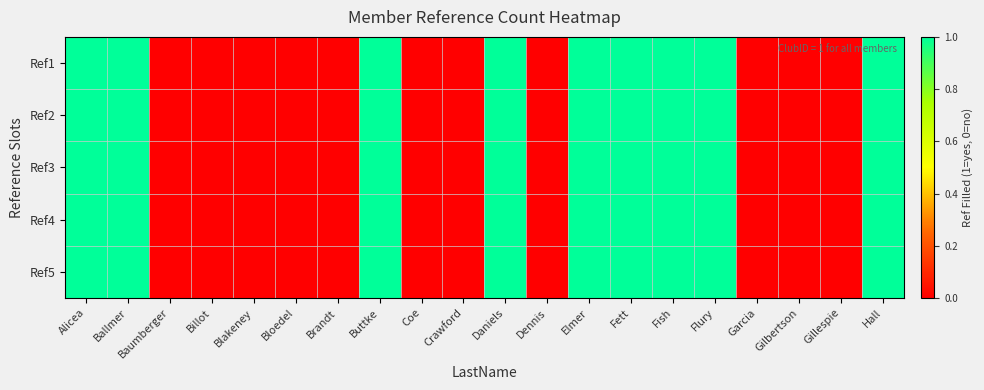

Rank the series at Bloedel from lowest to highest value.

Ref1, Ref2, Ref3, Ref4, Ref5